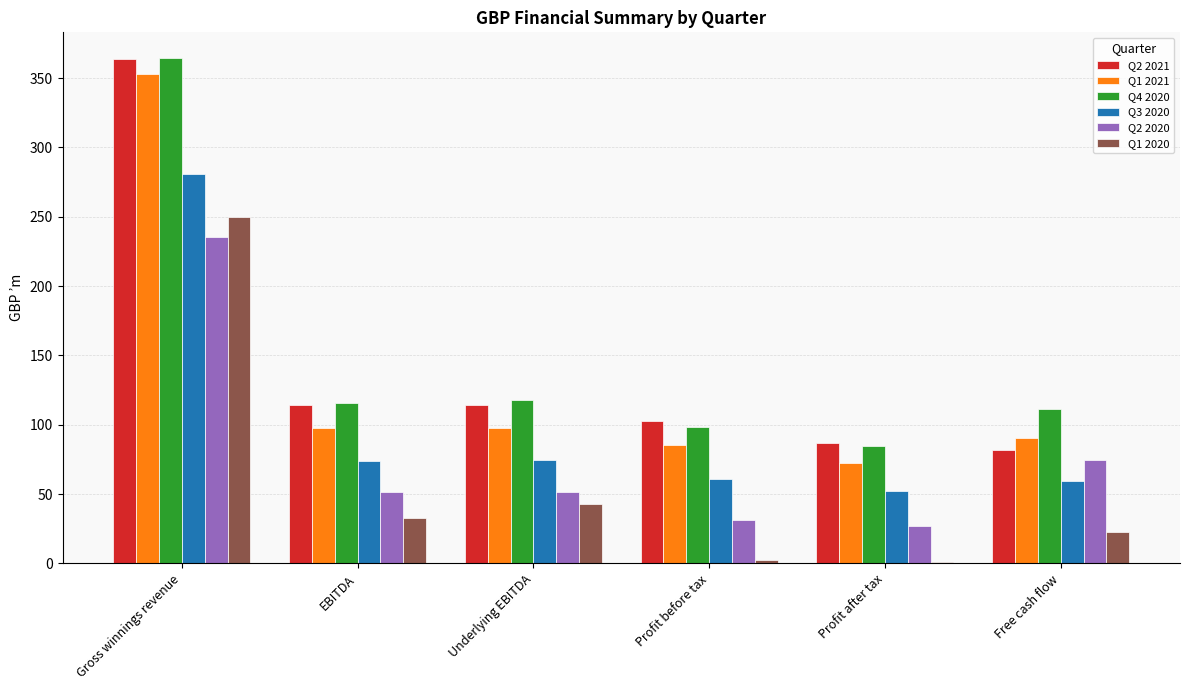

Does the chart contain stacked bars?

No